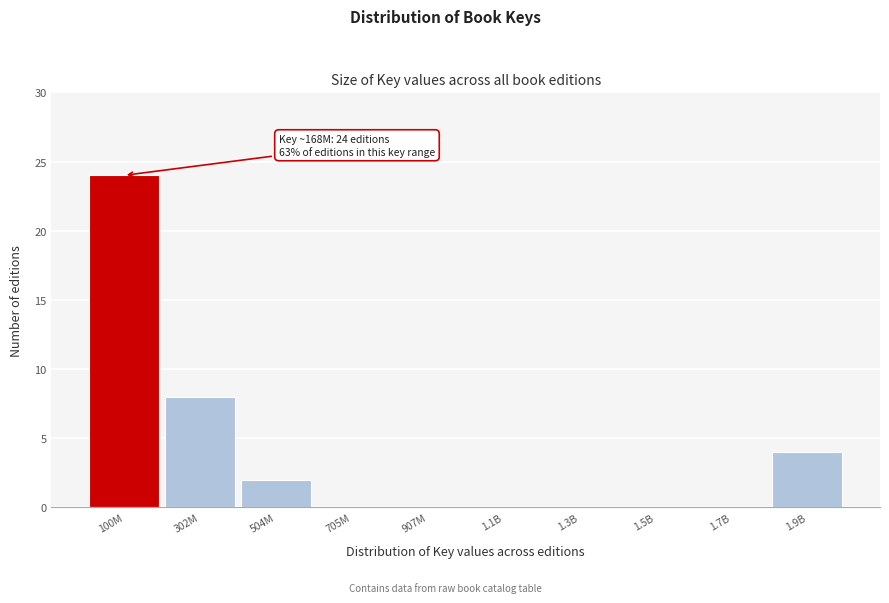

Reading left to right, transcribe all the data shown in this chart.

100M=24	302M=8	504M=2	705M=0	907M=0	1.1B=0	1.3B=0	1.5B=0	1.7B=0	1.9B=4